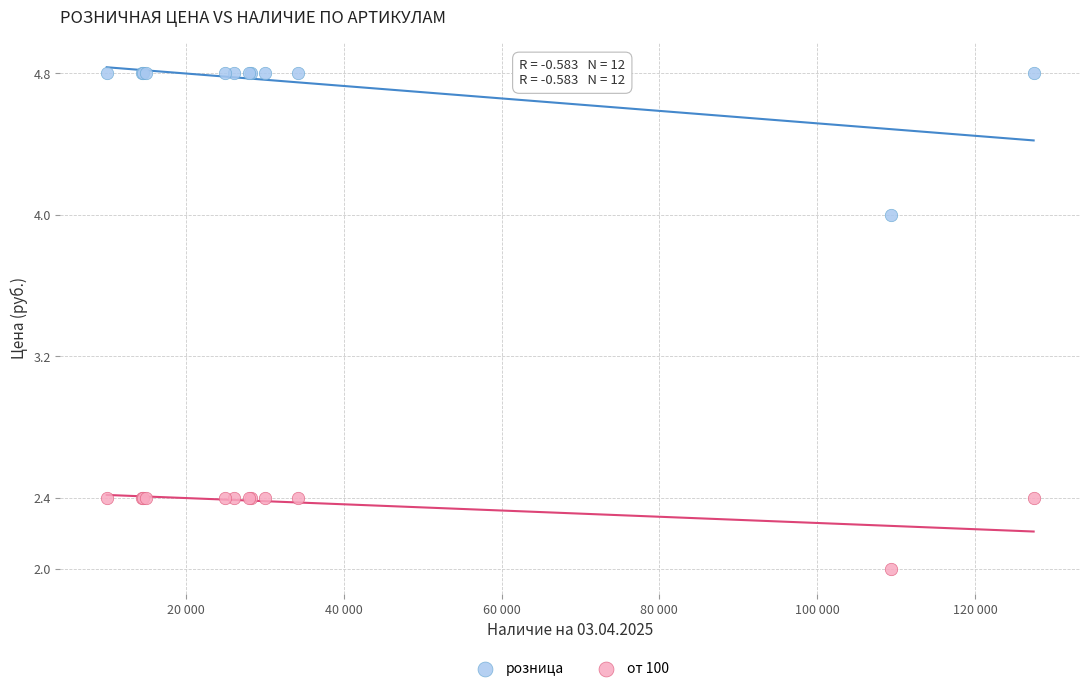

Which series has the widest spread of Y values?

розница